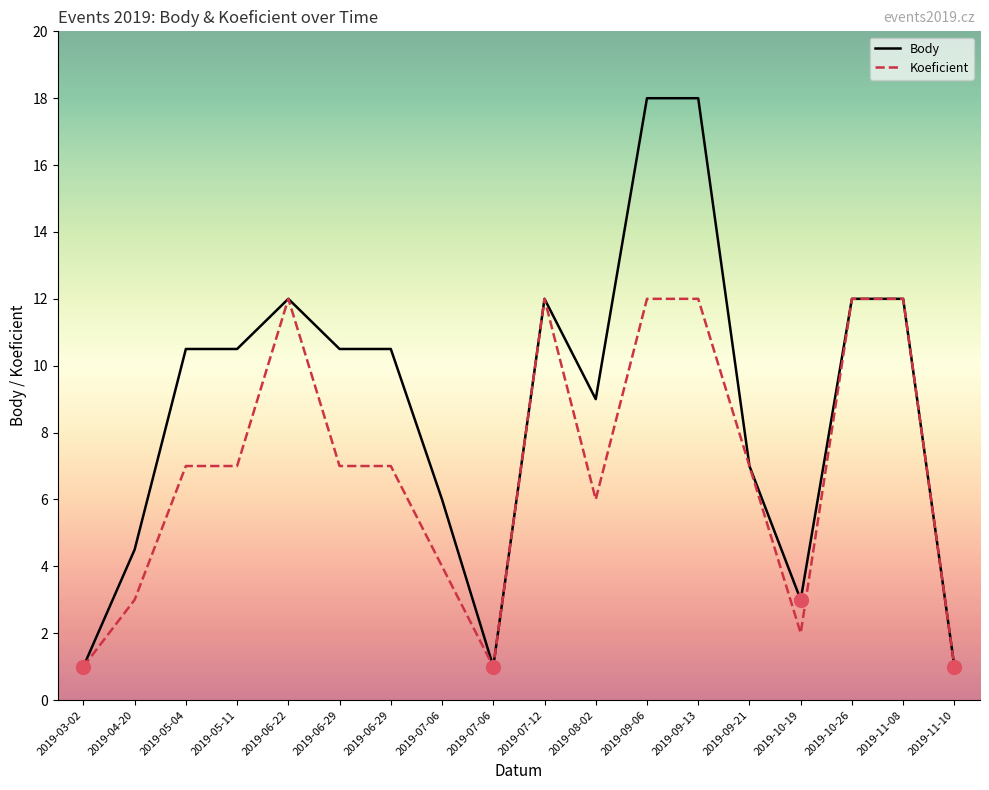

What are all the series names shown in the legend?

Body, Koeficient